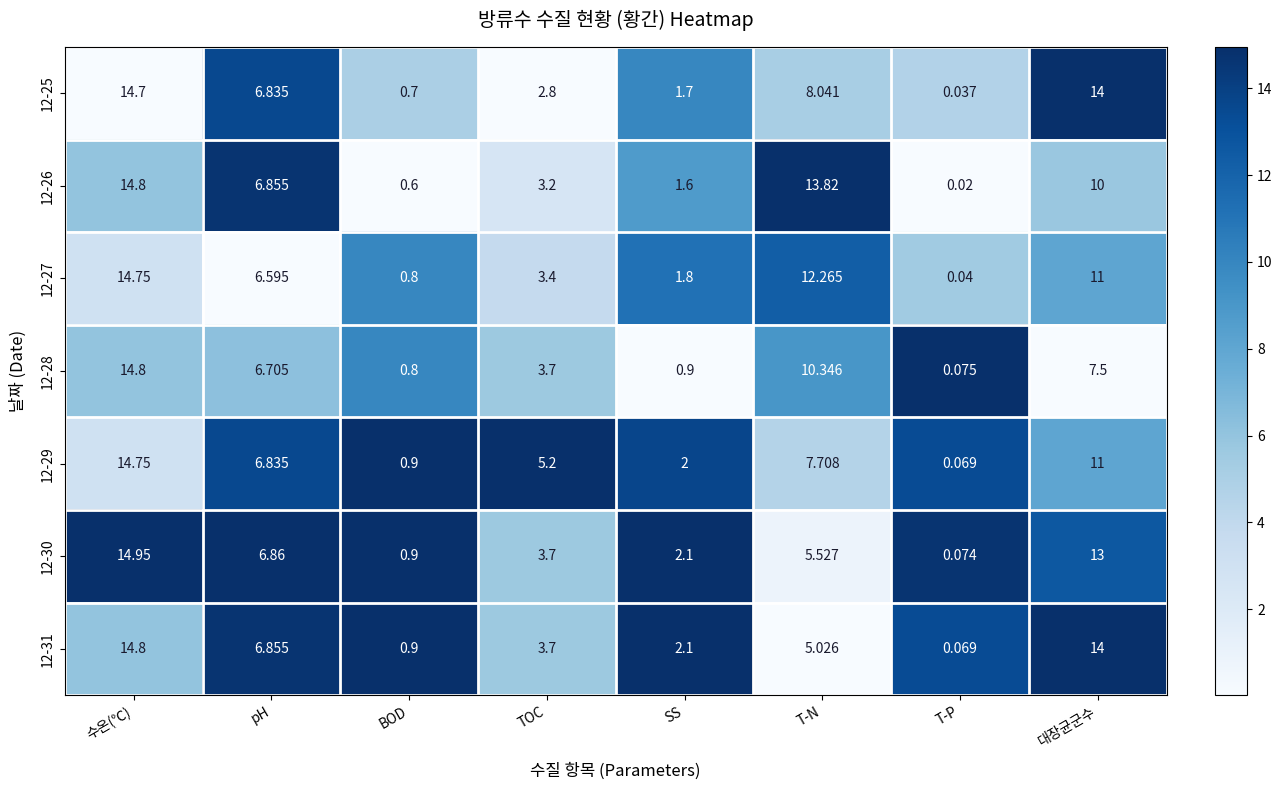

At which label does 12-26 reach its minimum?

T-P